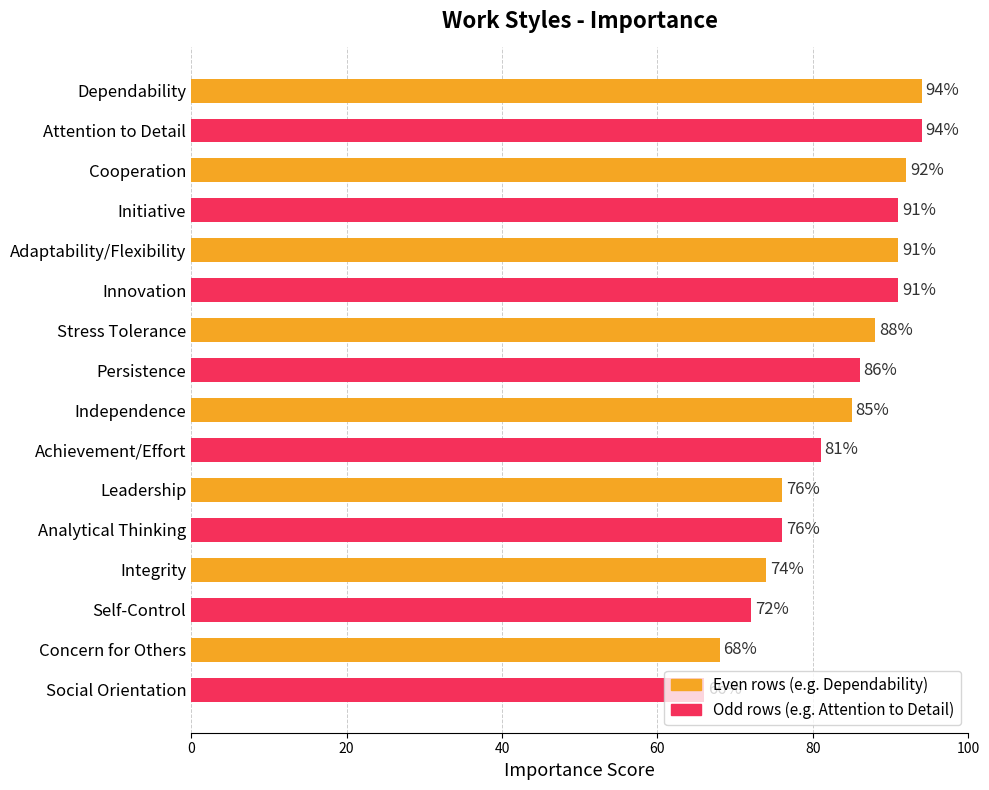

What is the maximum value shown in the chart?

94